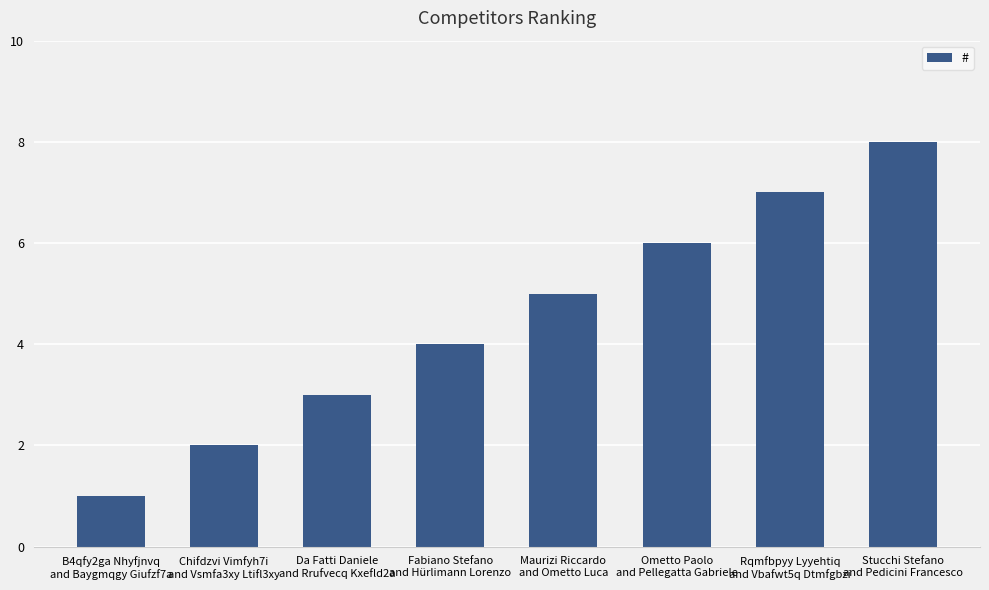

What is the label of the 7th bar from the left?

Rqmfbpyy Lyyehtiq
and Vbafwt5q Dtmfgbzi